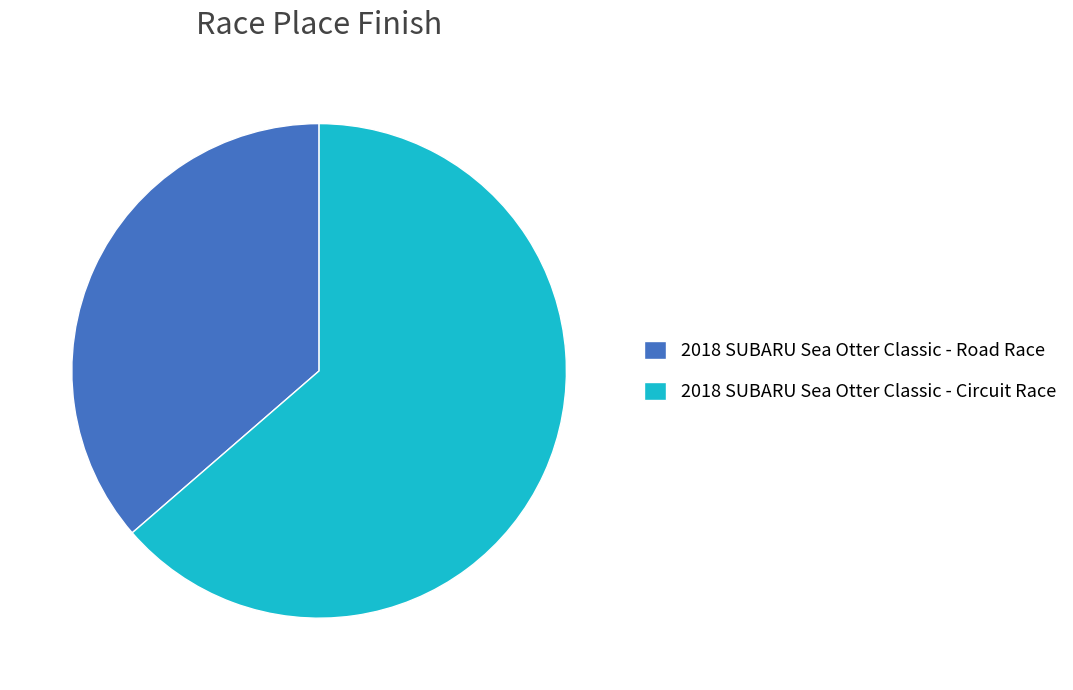

Which has a higher value, 2018 SUBARU Sea Otter Classic - Road Race or 2018 SUBARU Sea Otter Classic - Circuit Race?

2018 SUBARU Sea Otter Classic - Circuit Race